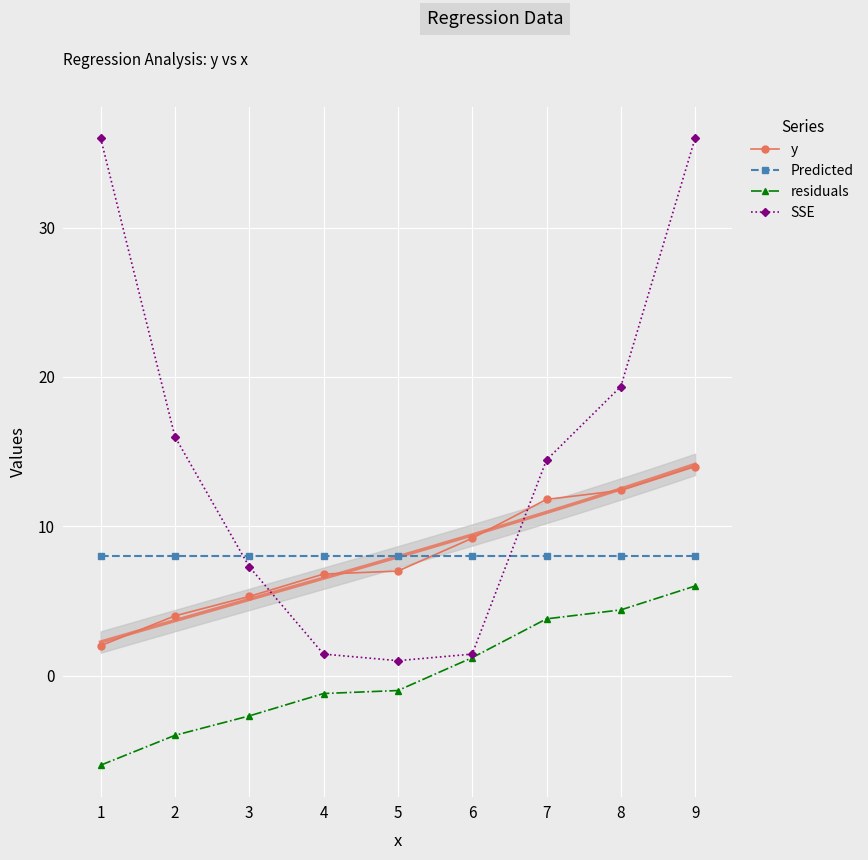

True or false: residuals has a value of -1.0 at 5.

True